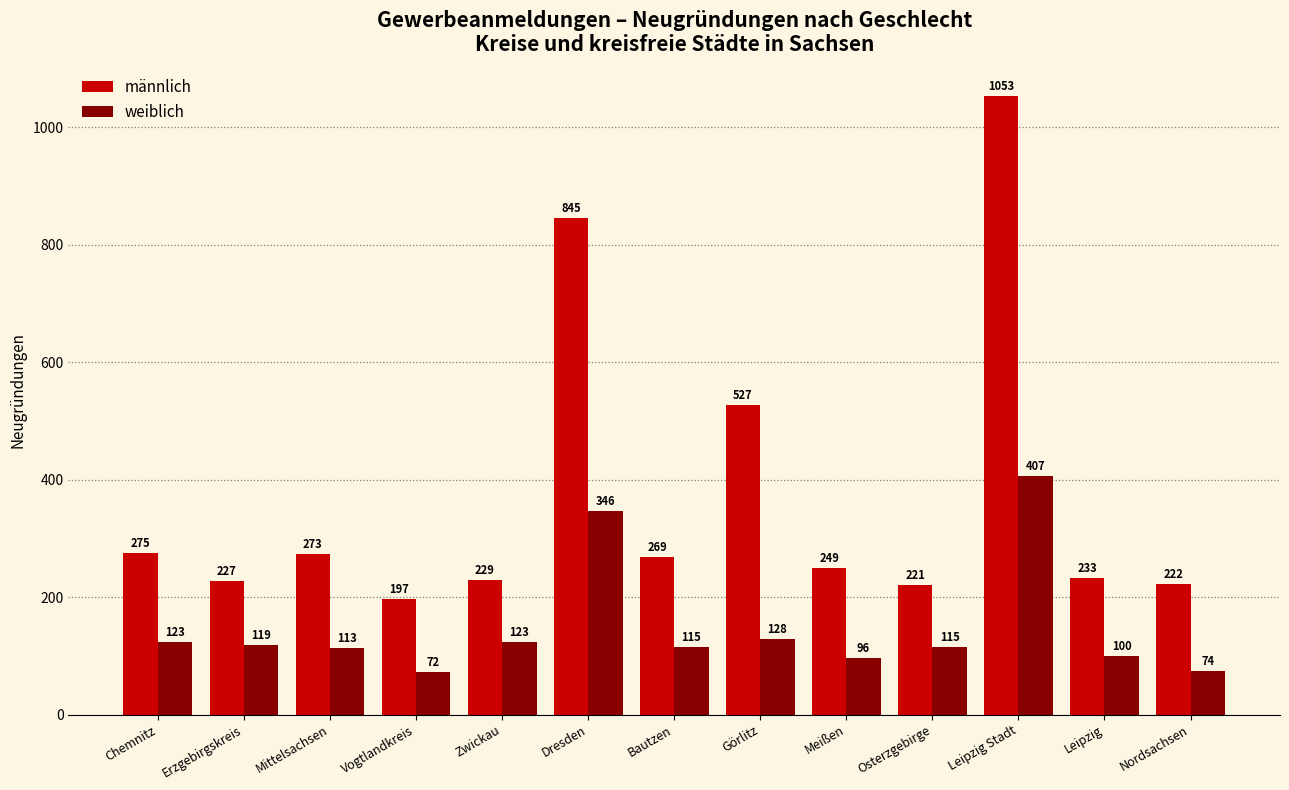

What is the maximum value for weiblich?

407